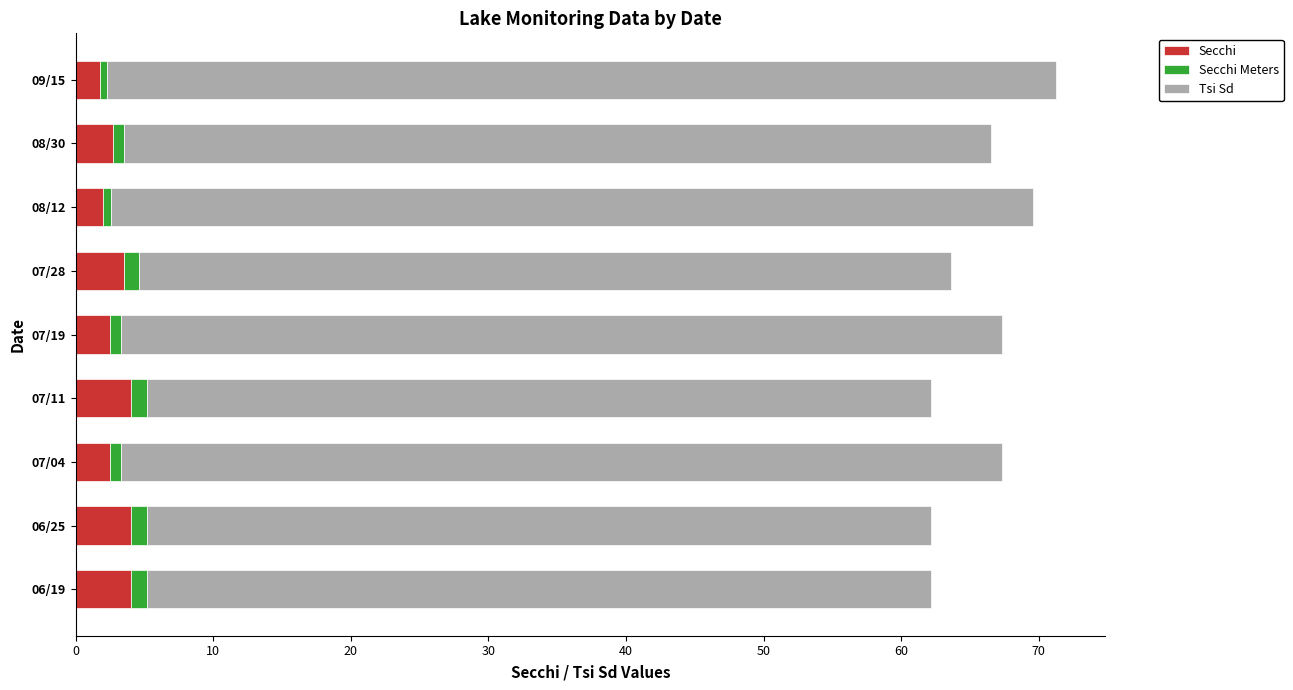

What is the highest value of the Secchi series?

4.0